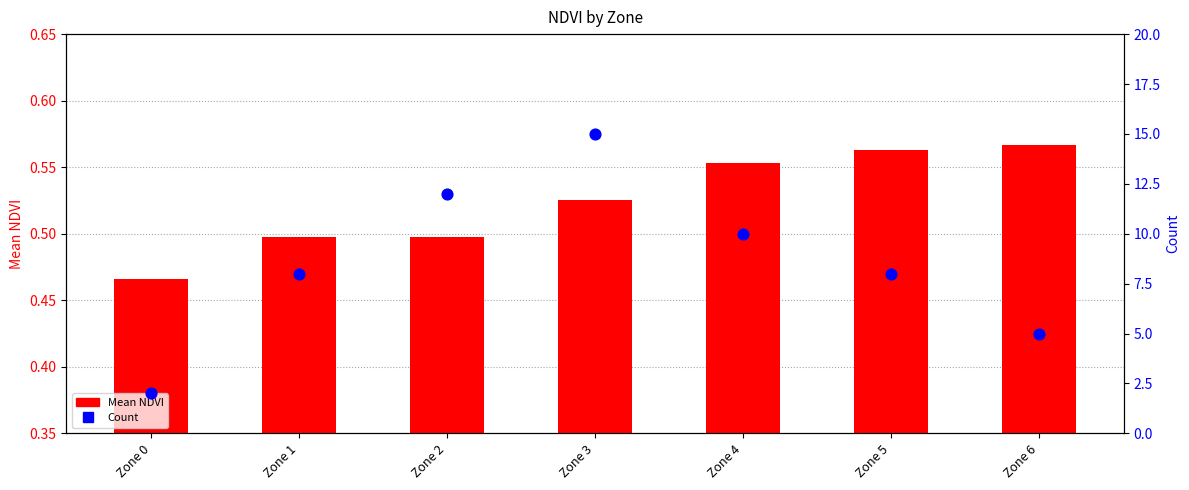

Is the value of Mean NDVI at Zone 3 greater than the value of Count at Zone 3?

No